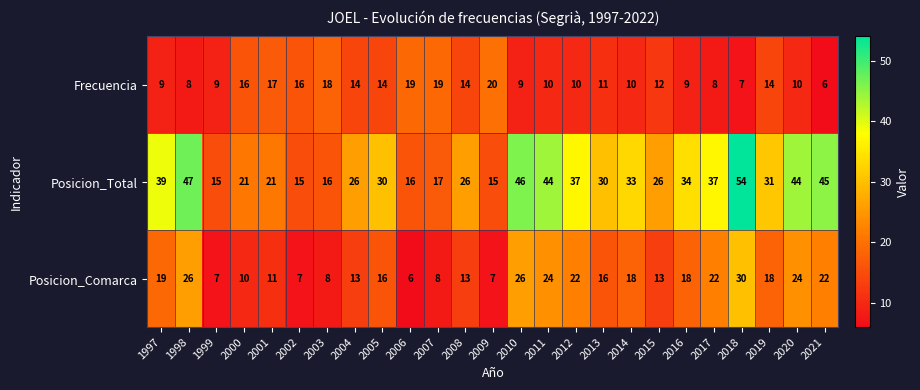

What is the spread (max minus min) of values at 1998?

39